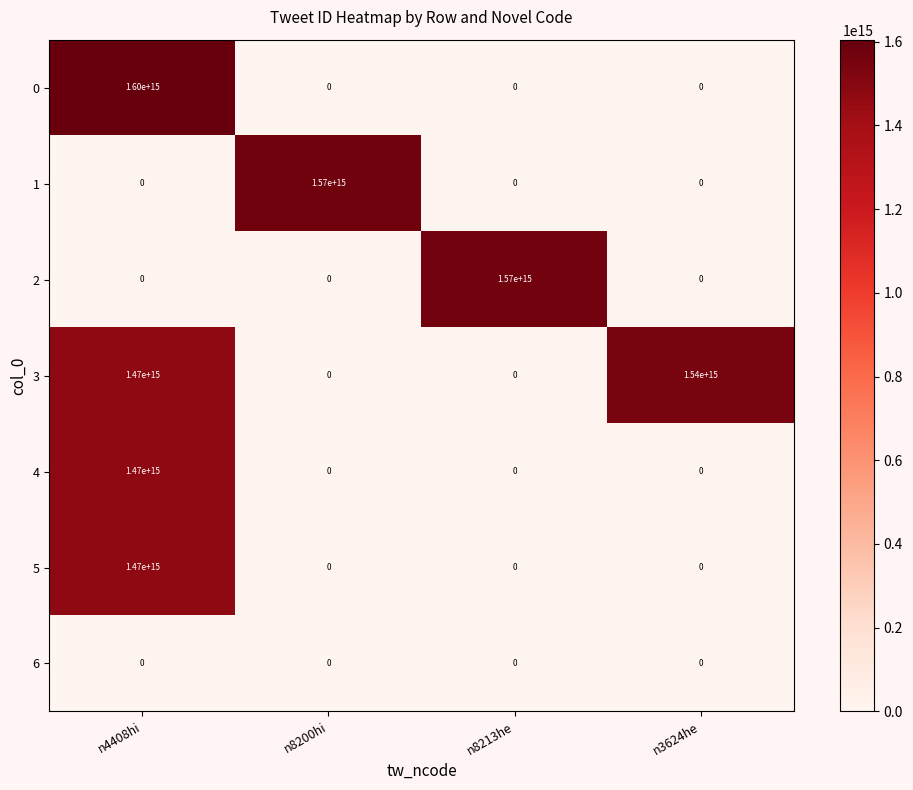

How many distinct data groups are displayed?

7